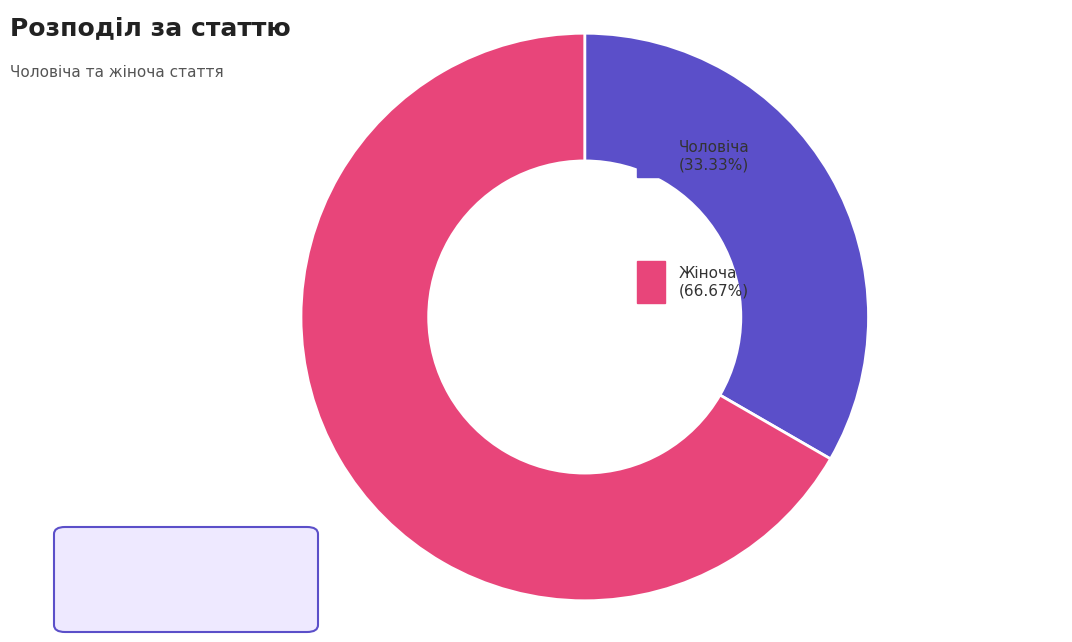

Does any single category account for the majority?

Yes